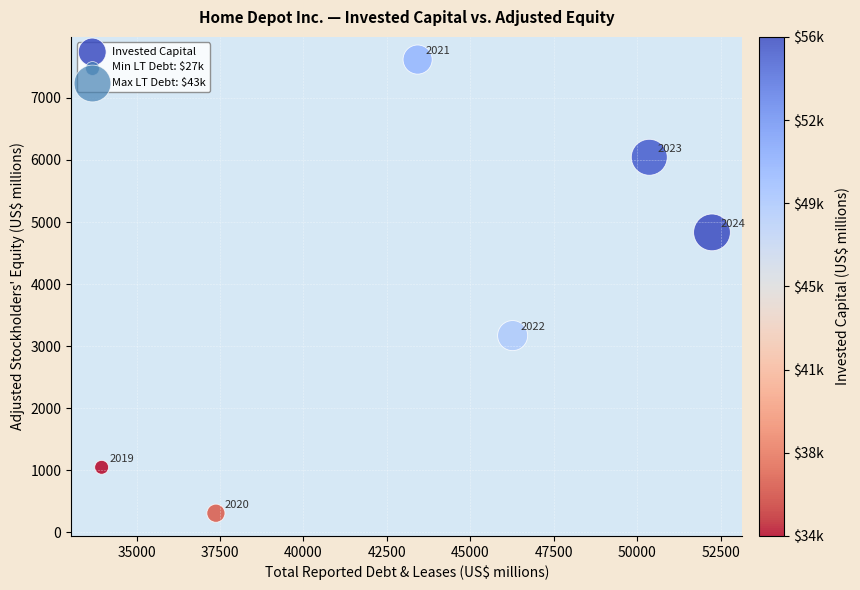

What is the range of X values (max minus min)?

18291